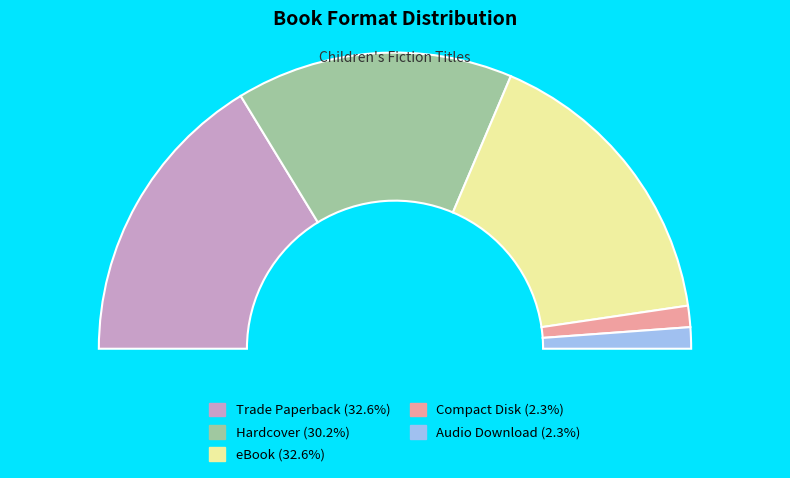

How much of the chart is everything except Trade Paperback?

67.4%